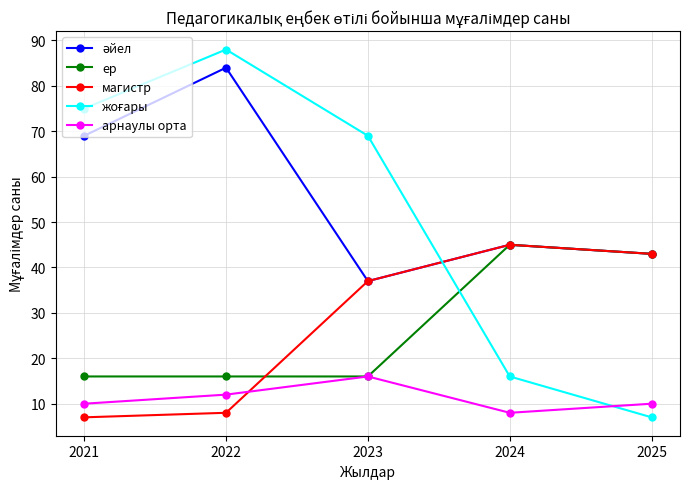

At which category is the sum across all series the highest?

2022